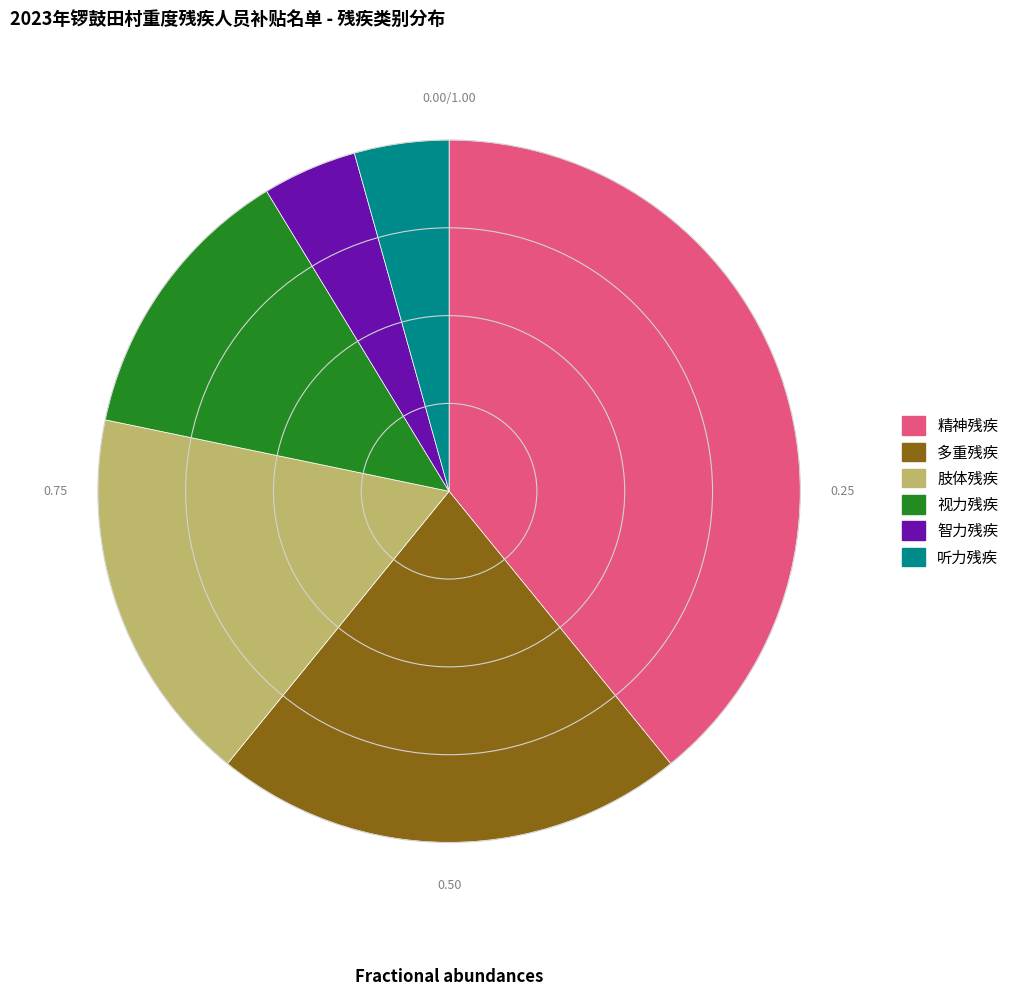

Is there any slice that represents more than half of the pie?

No